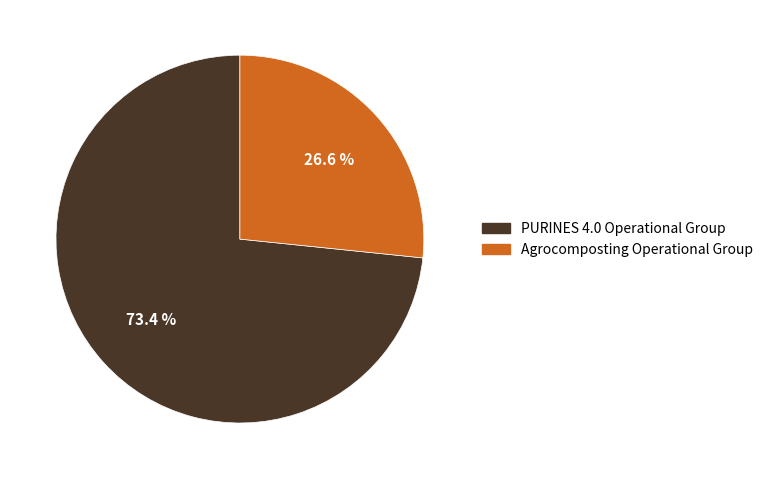

To the nearest percent, what percentage of the pie is PURINES 4.0 Operational Group?

73%